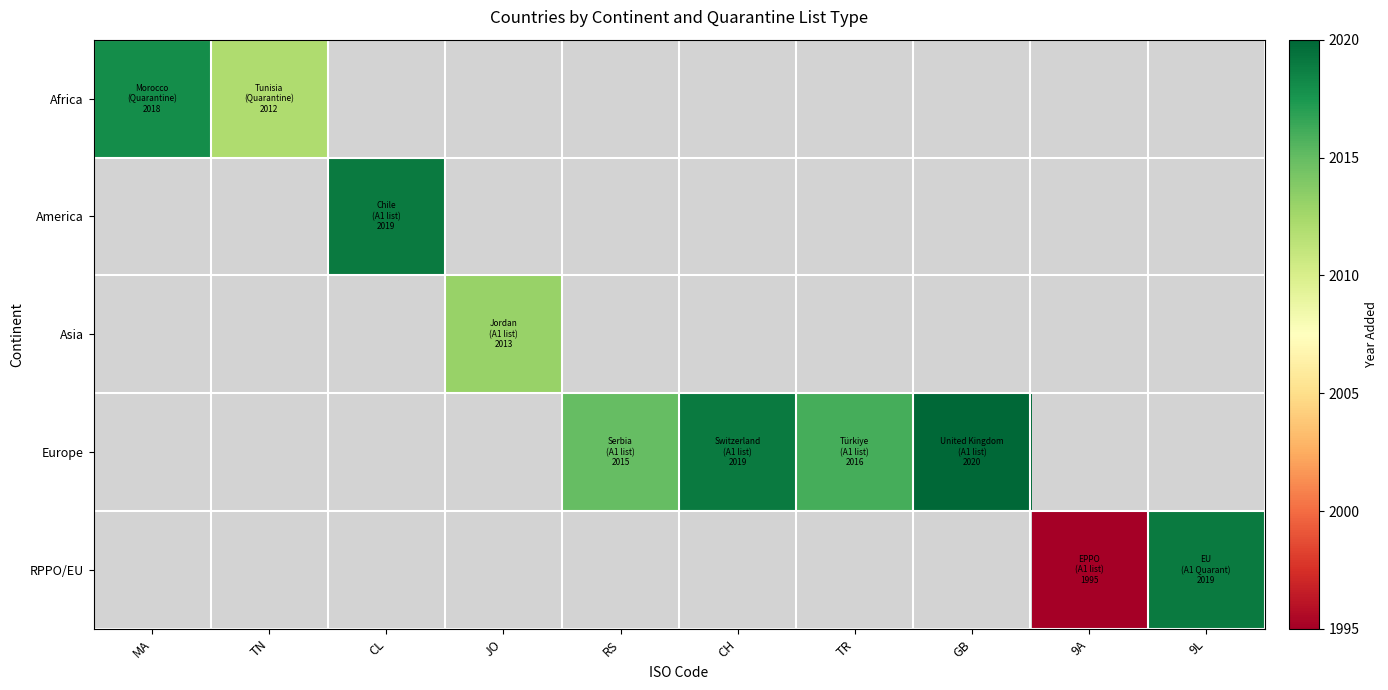

What is the maximum value shown in the chart?

2020.0